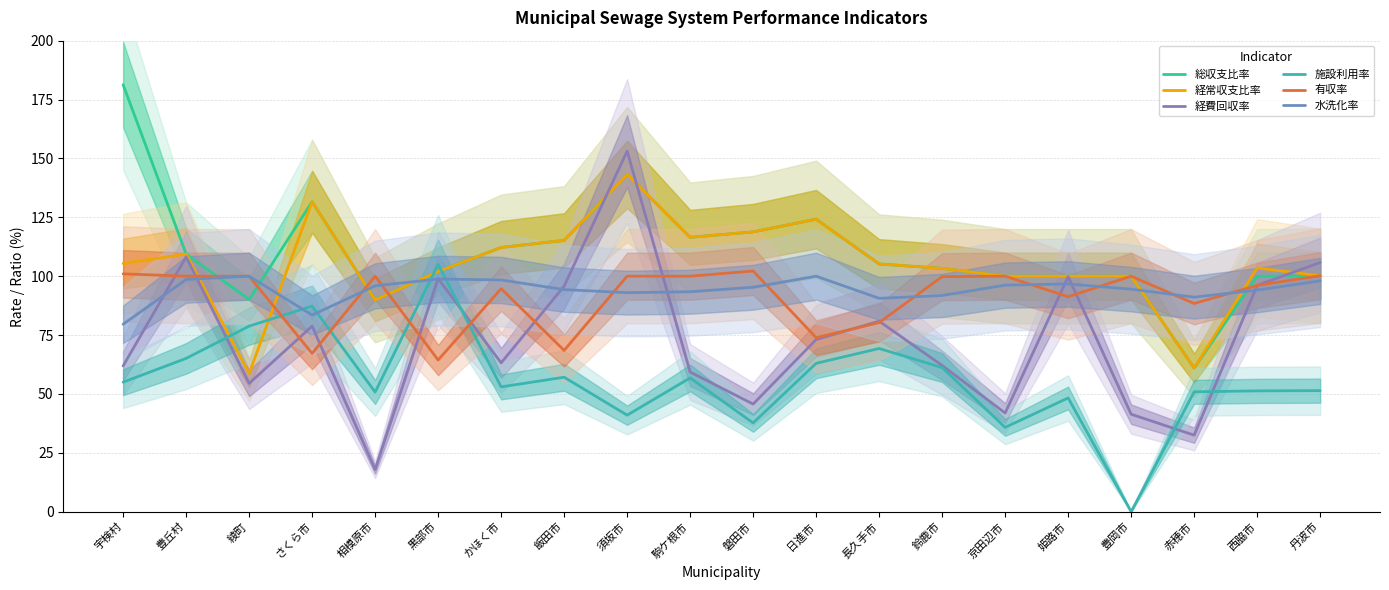

Does the chart display data point markers on the line(s)?

No